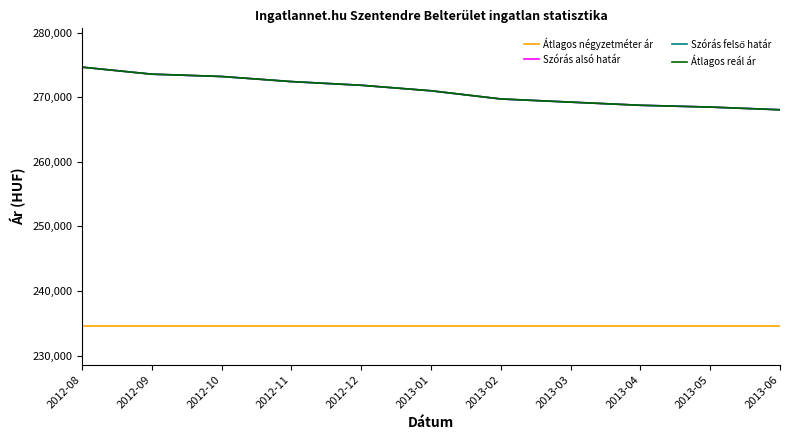

The value of Szórás felső határ at 2013-02 is 472138. True or false?

False